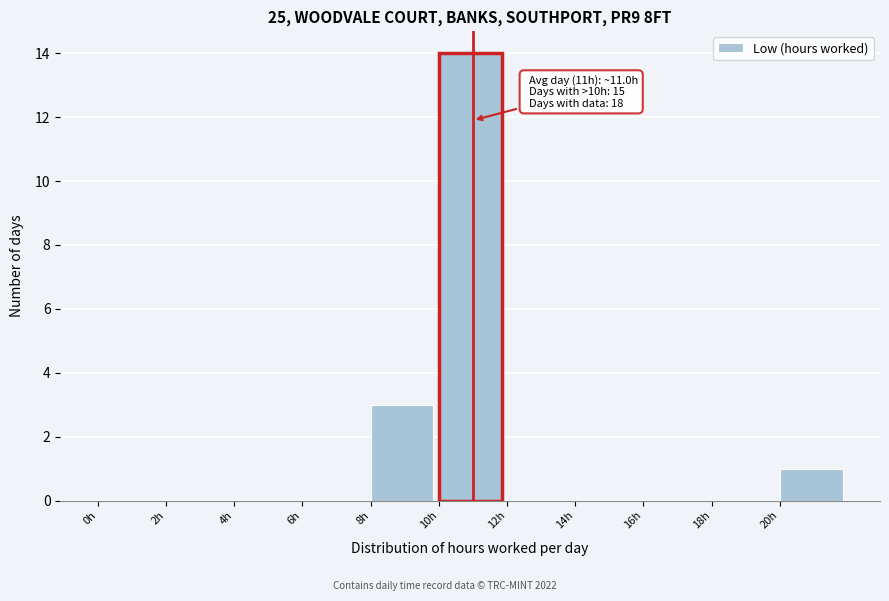

Over which range of the x-axis is the bar tallest?

10 to 12